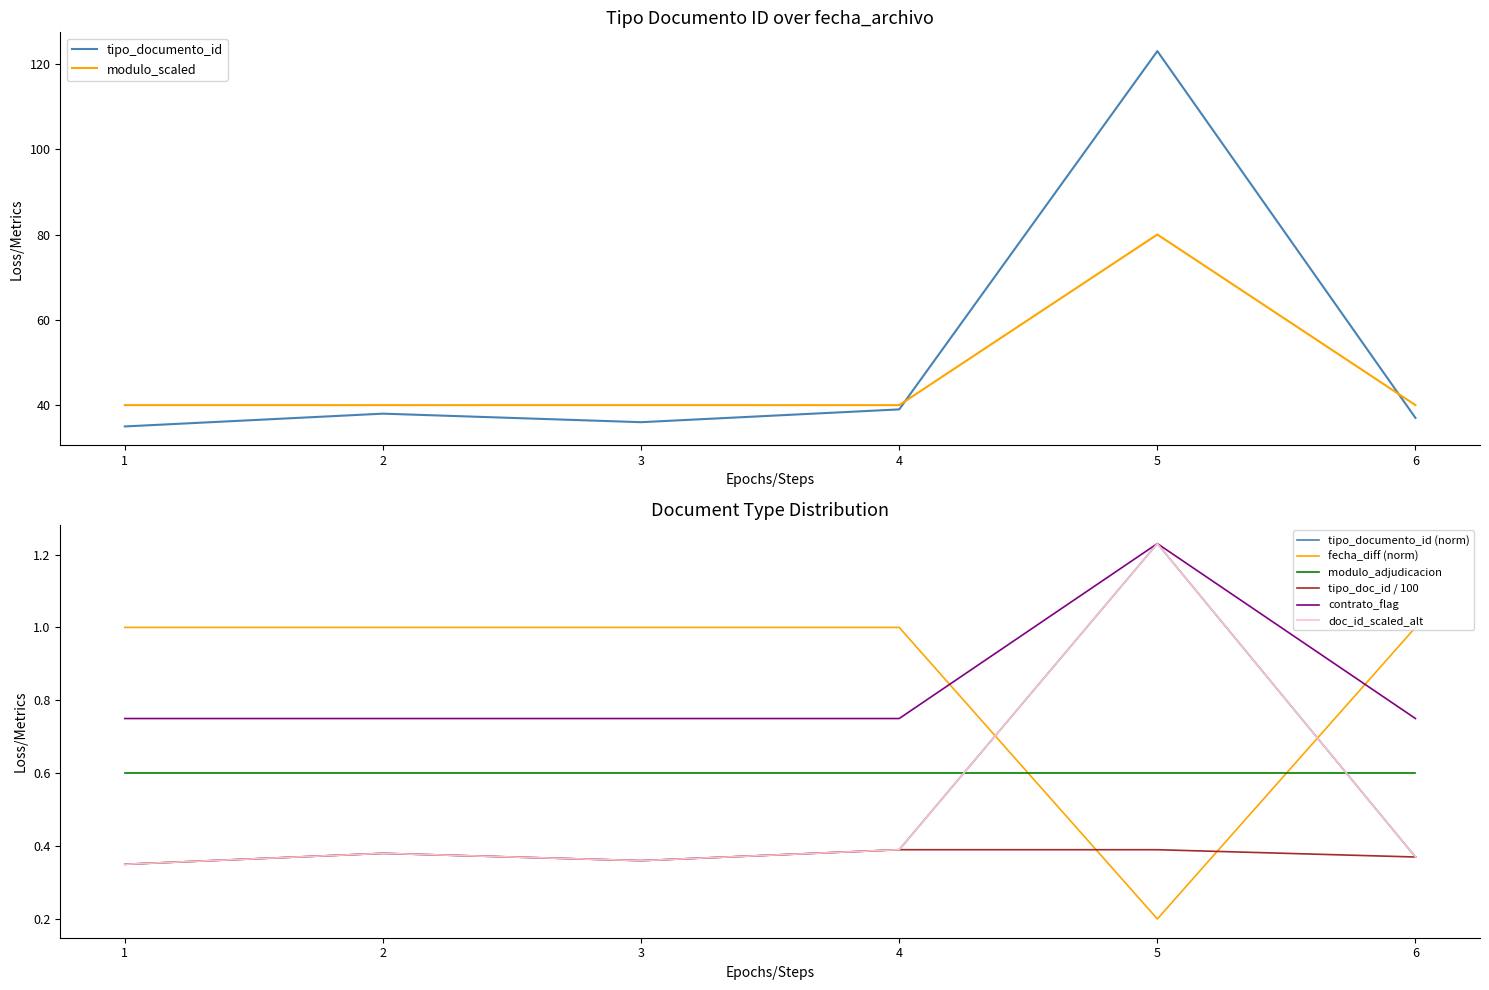

Does the chart have visible grid lines?

No